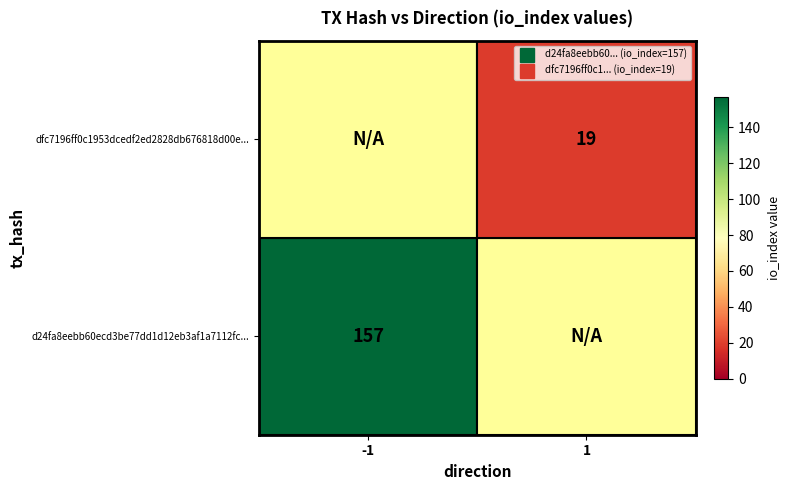

What is the sum of the dfc7196ff0c1953dcedf2ed2828db676818d00e... values at 1 and -1?

19